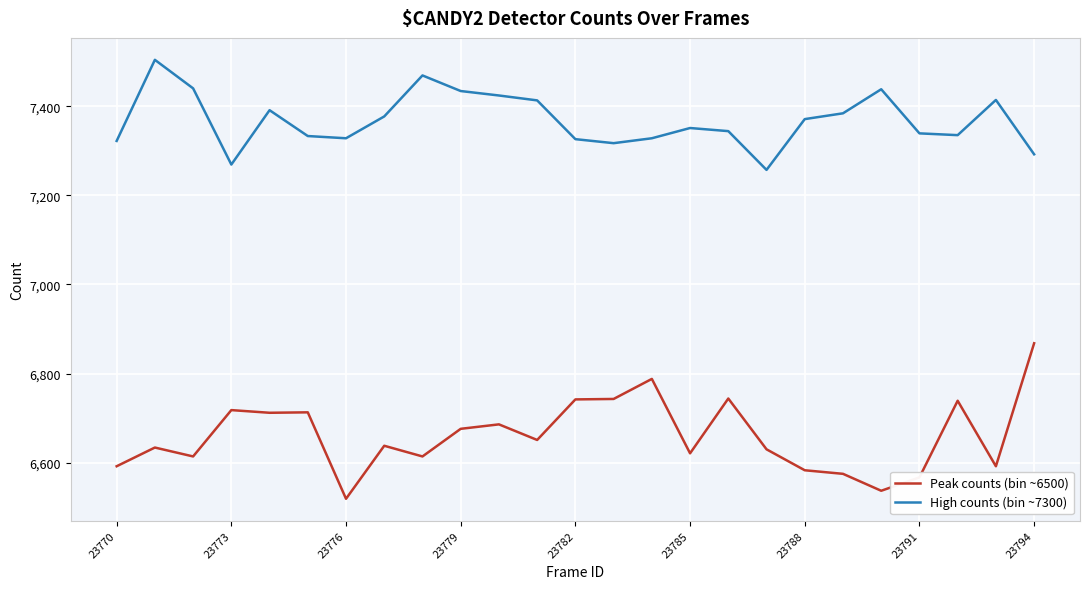

How many lines are shown in the chart?

2